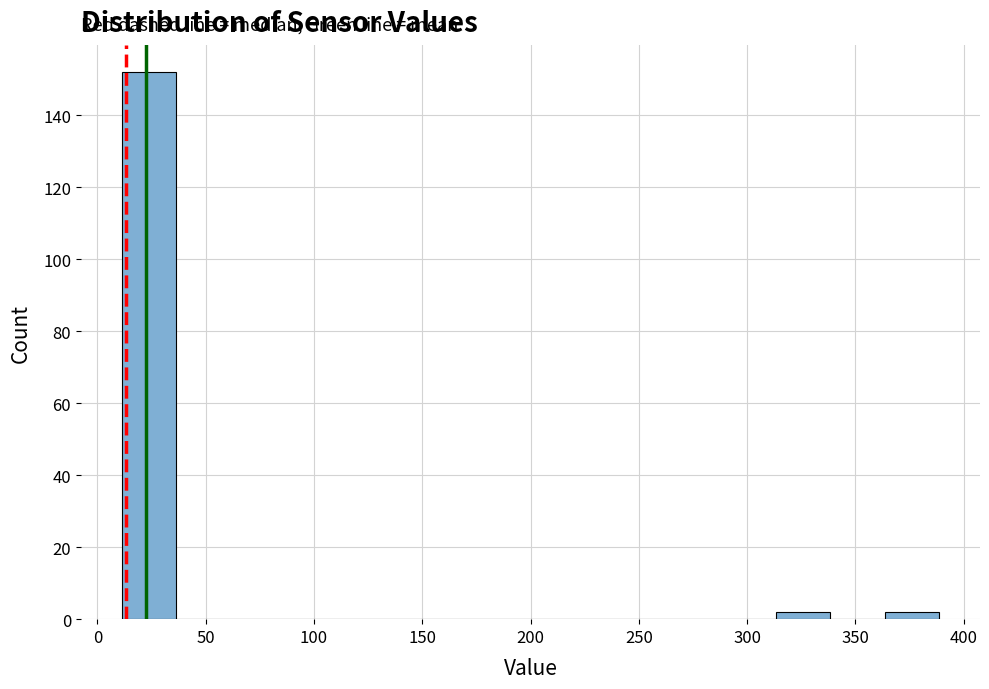

Which range on the x-axis has the tallest bar?

10 to 35